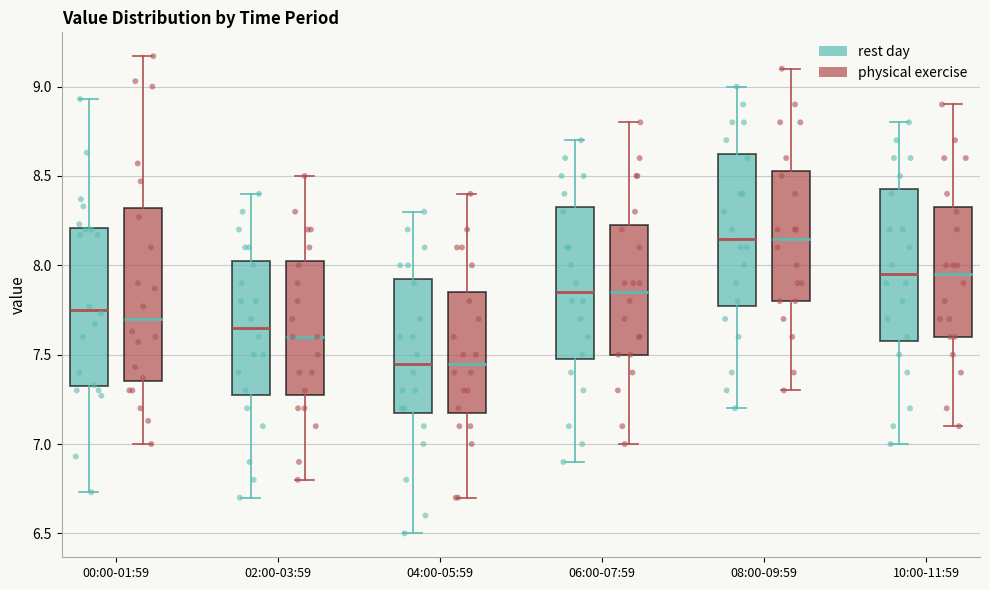

Reading left to right, transcribe this box plot: for each box, give where its median line is, the range the box spans, and where its two whiskers end, as read against the y-axis. The values are not printed on the chart, so give them approximately, as read against the axis.

00:00-01:59 (rest day): median 7.75, box 7.30 to 8.20, whiskers 6.75 to 8.95
00:00-01:59 (physical exercise): median 7.70, box 7.35 to 8.30, whiskers 7.00 to 9.15
02:00-03:59 (rest day): median 7.65, box 7.30 to 8.05, whiskers 6.70 to 8.40
02:00-03:59 (physical exercise): median 7.60, box 7.30 to 8.05, whiskers 6.80 to 8.50
04:00-05:59 (rest day): median 7.45, box 7.20 to 7.95, whiskers 6.50 to 8.30
04:00-05:59 (physical exercise): median 7.45, box 7.20 to 7.85, whiskers 6.70 to 8.40
06:00-07:59 (rest day): median 7.85, box 7.50 to 8.35, whiskers 6.90 to 8.70
06:00-07:59 (physical exercise): median 7.85, box 7.50 to 8.25, whiskers 7.00 to 8.80
08:00-09:59 (rest day): median 8.15, box 7.80 to 8.65, whiskers 7.20 to 9.00
08:00-09:59 (physical exercise): median 8.15, box 7.80 to 8.55, whiskers 7.30 to 9.10
10:00-11:59 (rest day): median 7.95, box 7.60 to 8.45, whiskers 7.00 to 8.80
10:00-11:59 (physical exercise): median 7.95, box 7.60 to 8.35, whiskers 7.10 to 8.90